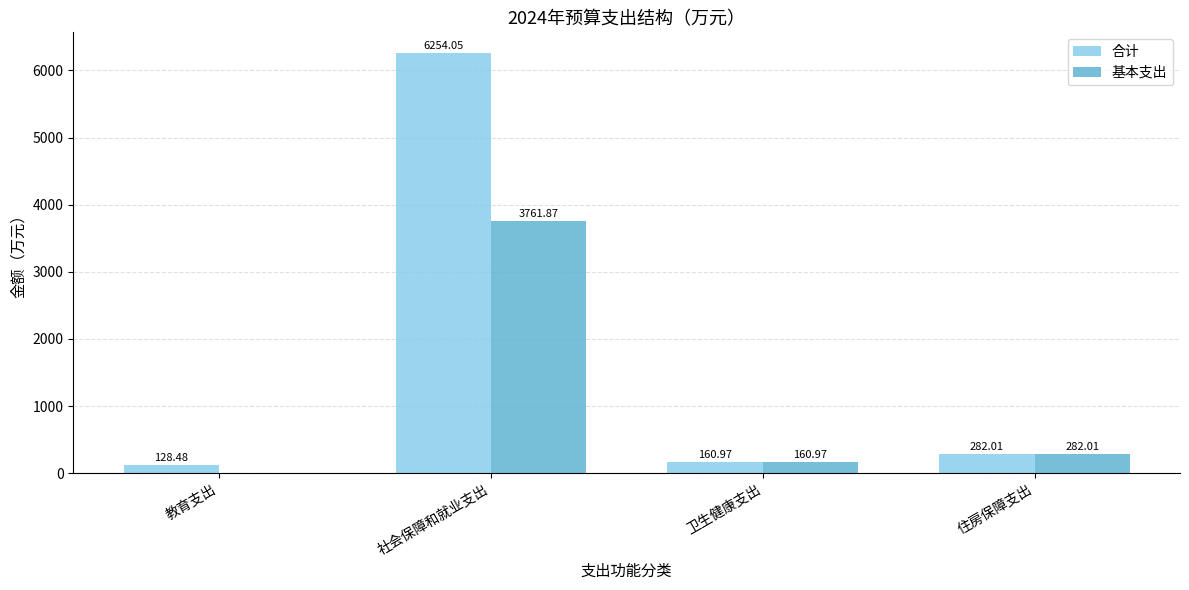

How many values in the 合计 series exceed 282?

2